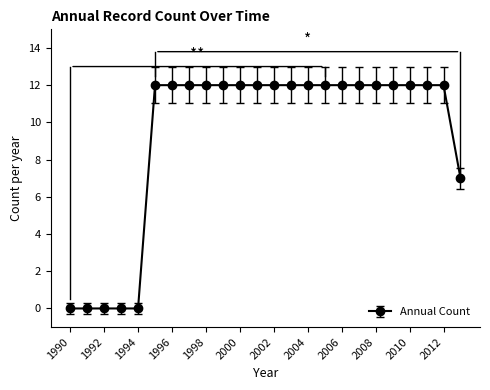

What is the value of the 24th point from the left?

7